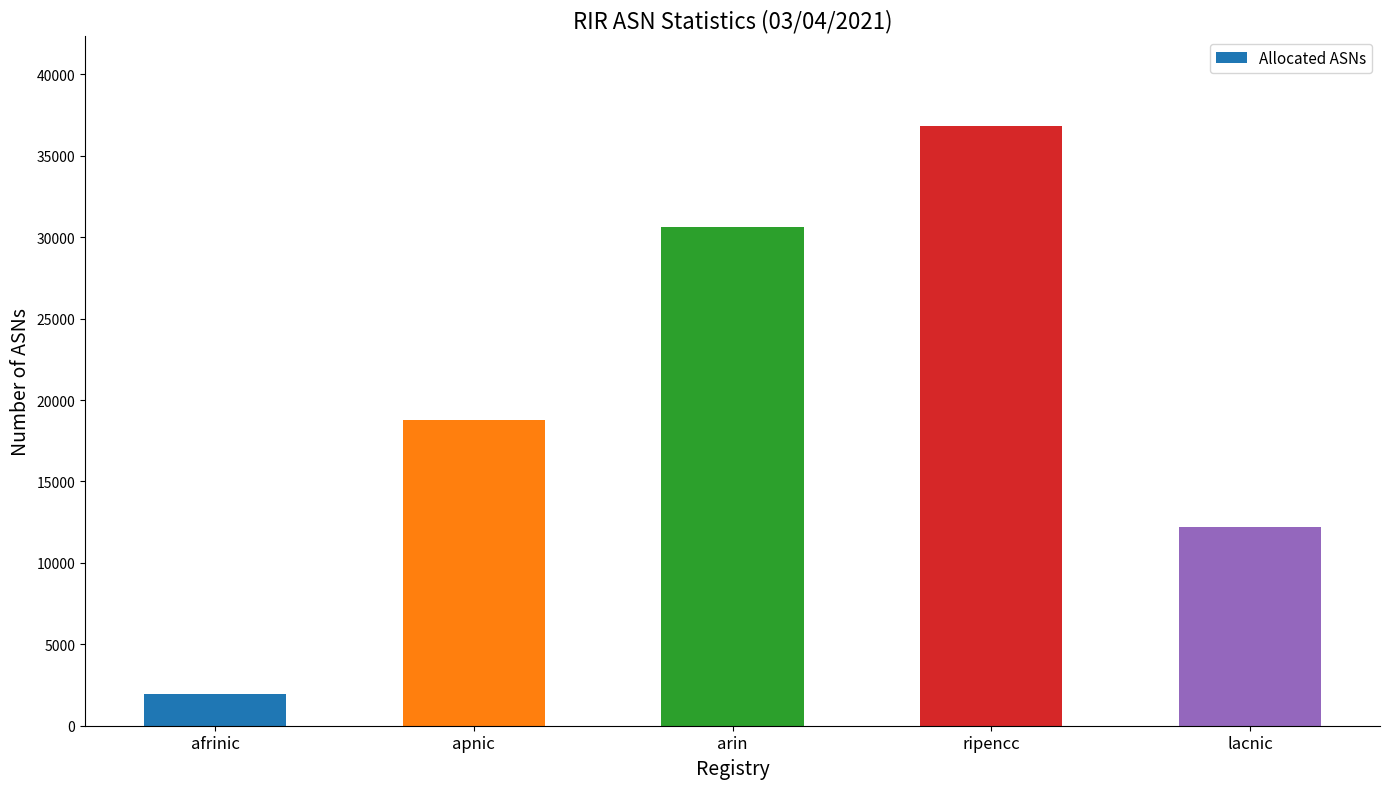

What is the difference between the second highest and minimum values?

28683